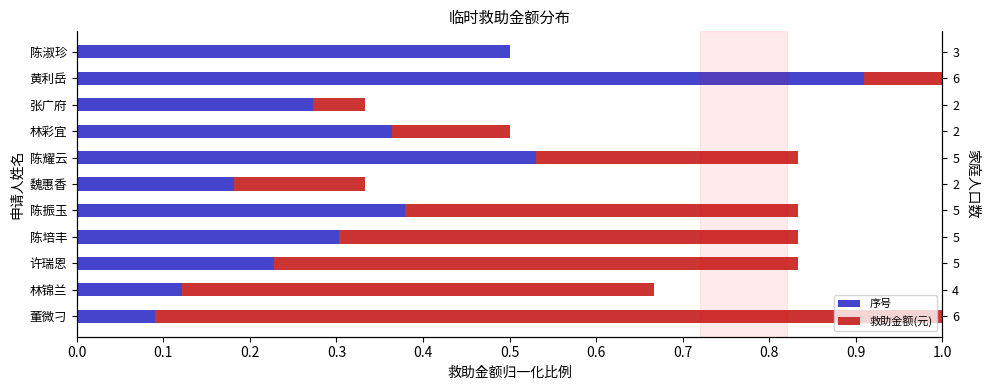

What are all the series names shown in the legend?

序号, 救助金额(元)